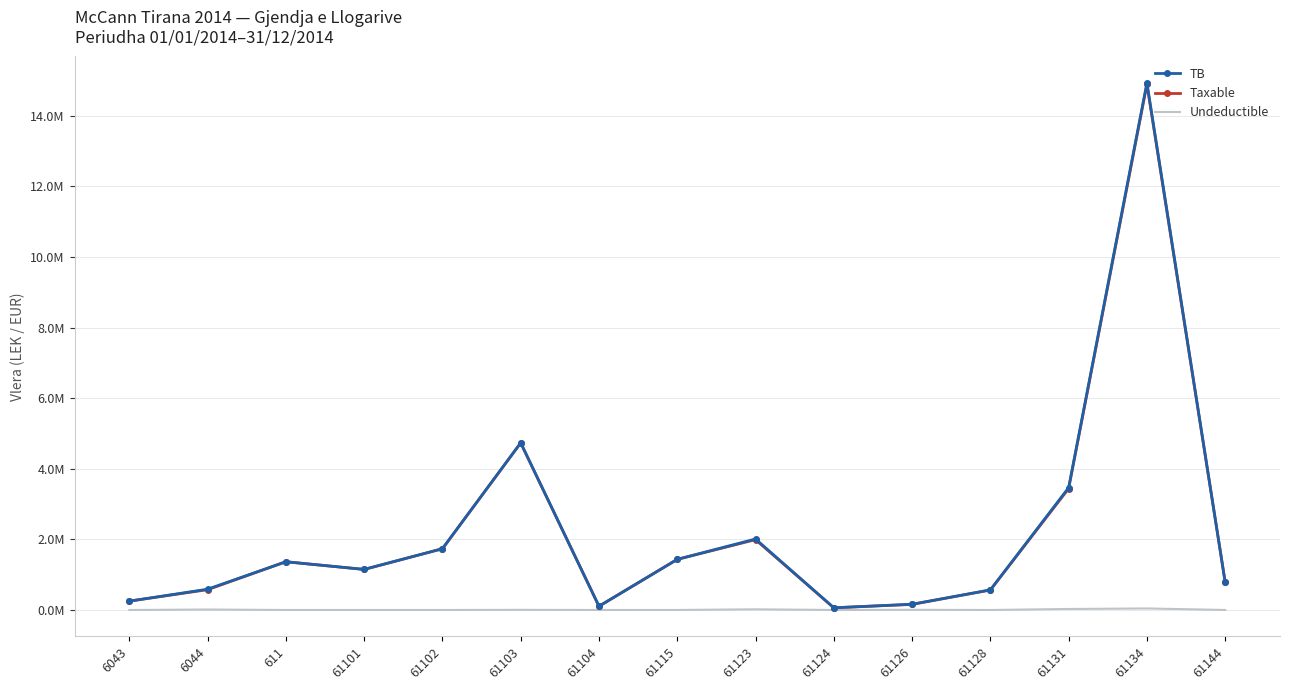

At which category does Taxable reach its first local peak?

611